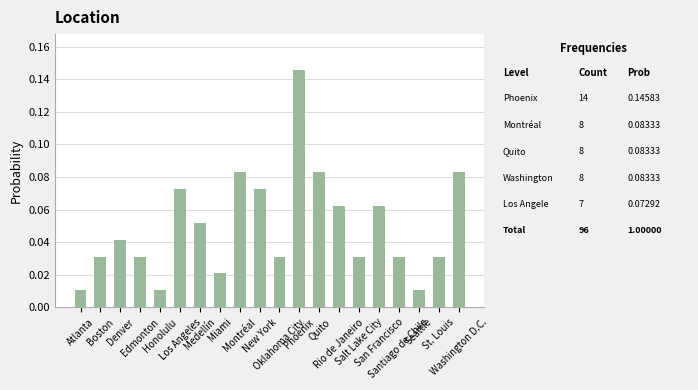

What is the sum of all values?

1.0